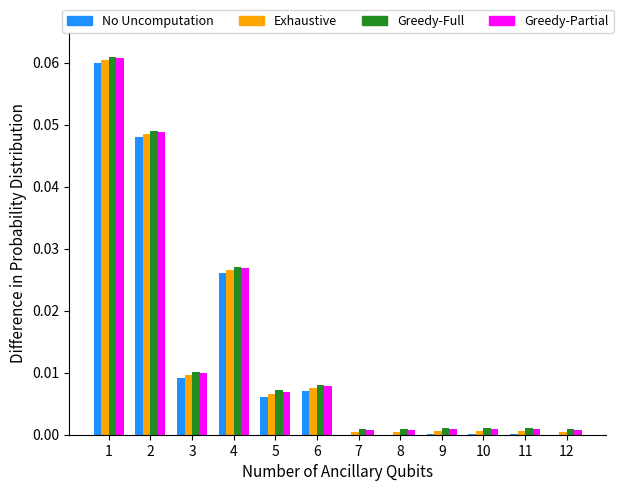

The Exhaustive series shows 0.0 at 7. True or false?

True